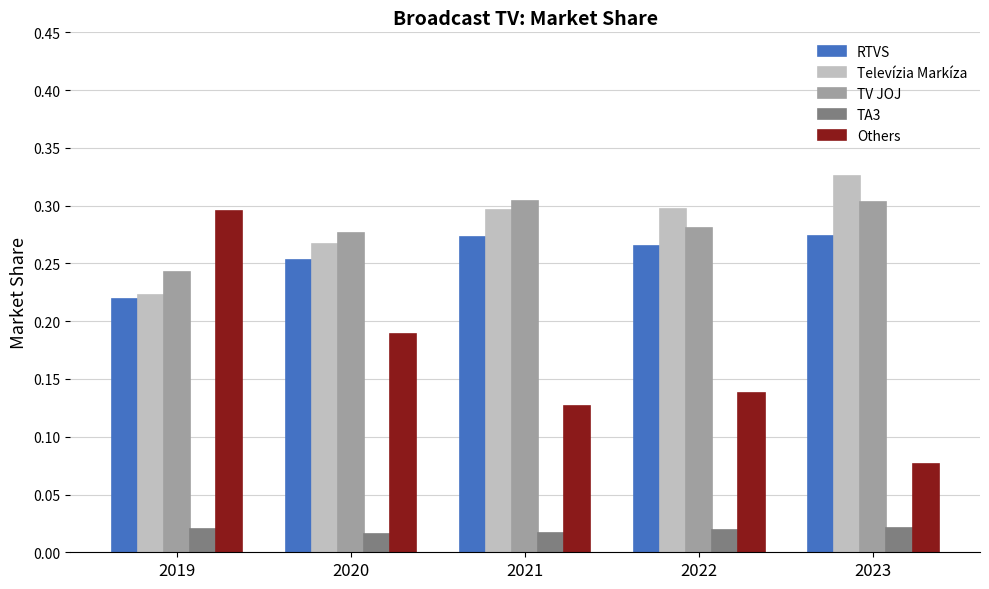

How many Others values are between 0 and 1?

5